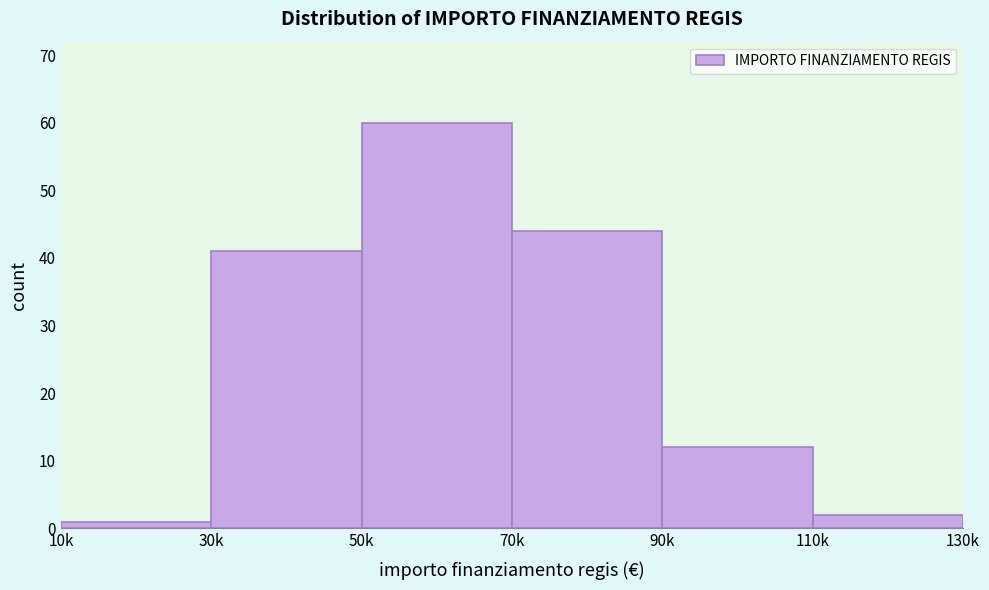

Reading left to right, extract all data points from this chart.

10k=1	30k=41	50k=60	70k=44	90k=12	110k=2